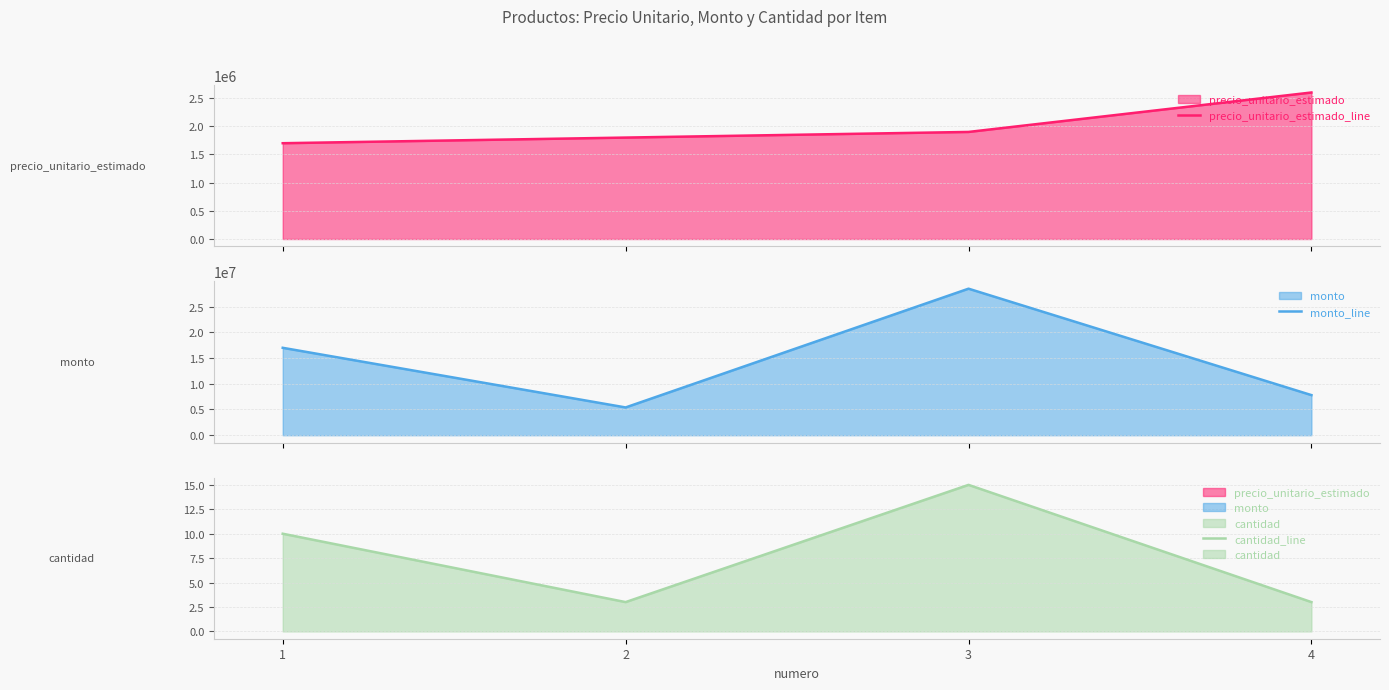

Which series has the largest range (max minus min)?

monto_line